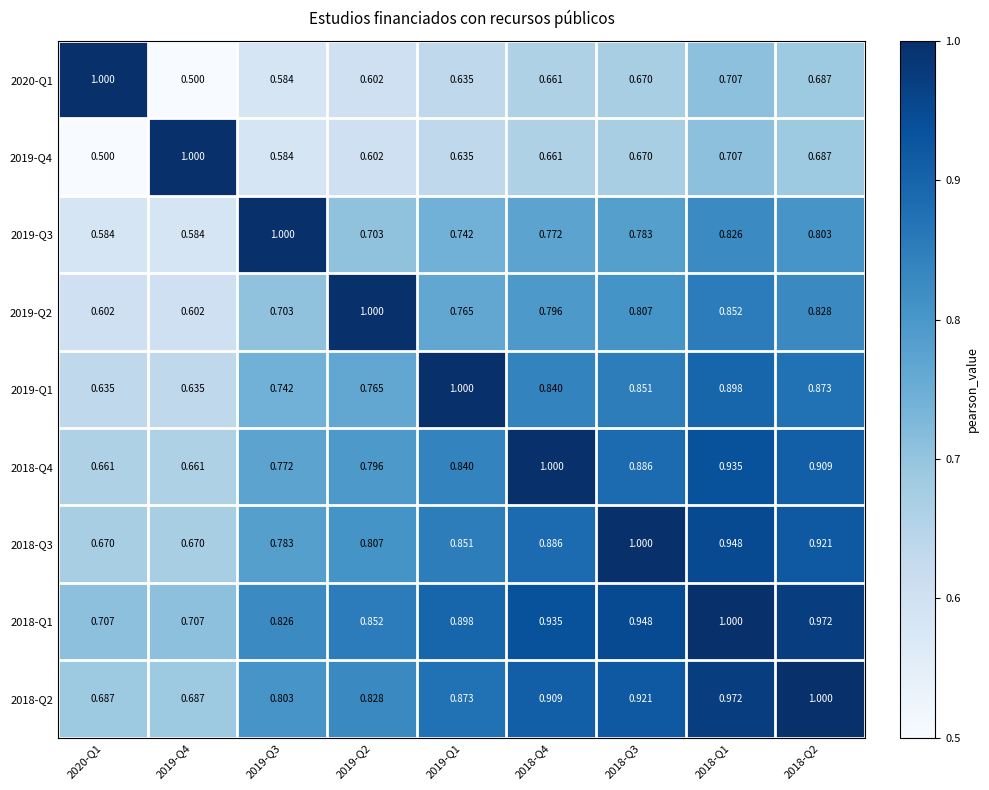

Is the value of 2018-Q1 at 2019-Q4 greater than the value of 2019-Q4 at 2019-Q2?

Yes